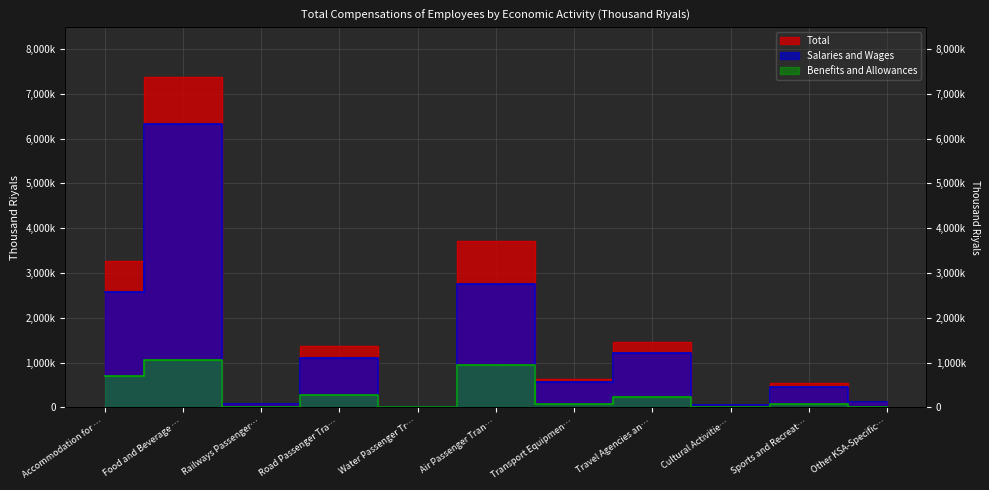

True or false: Total has a value of 1039702.5 at Transport Equipmen….

False